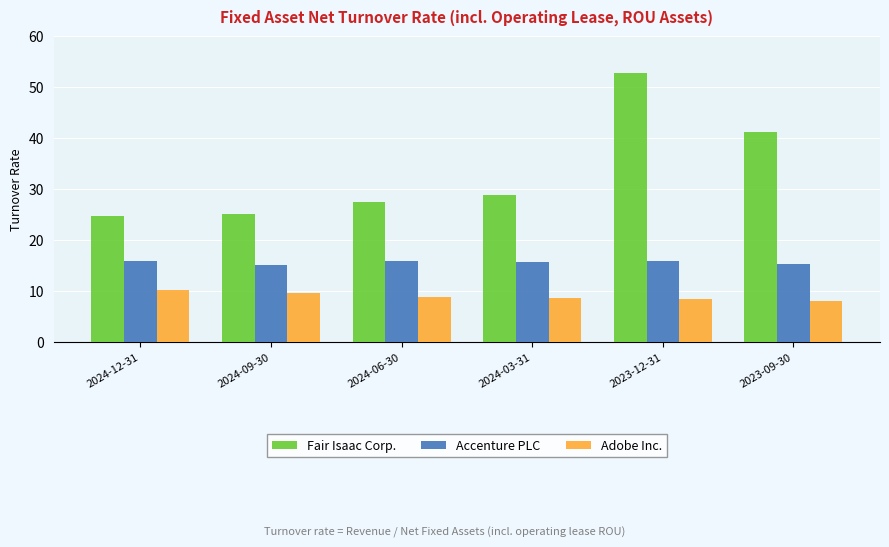

What value does the Accenture PLC series have at 2023-09-30?

15.4